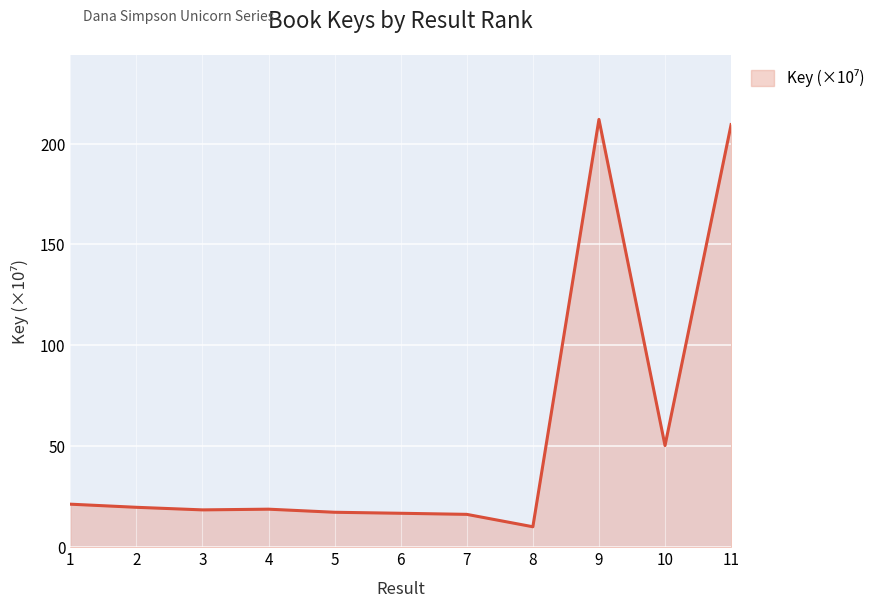

Which category has the lowest value across all series?

8